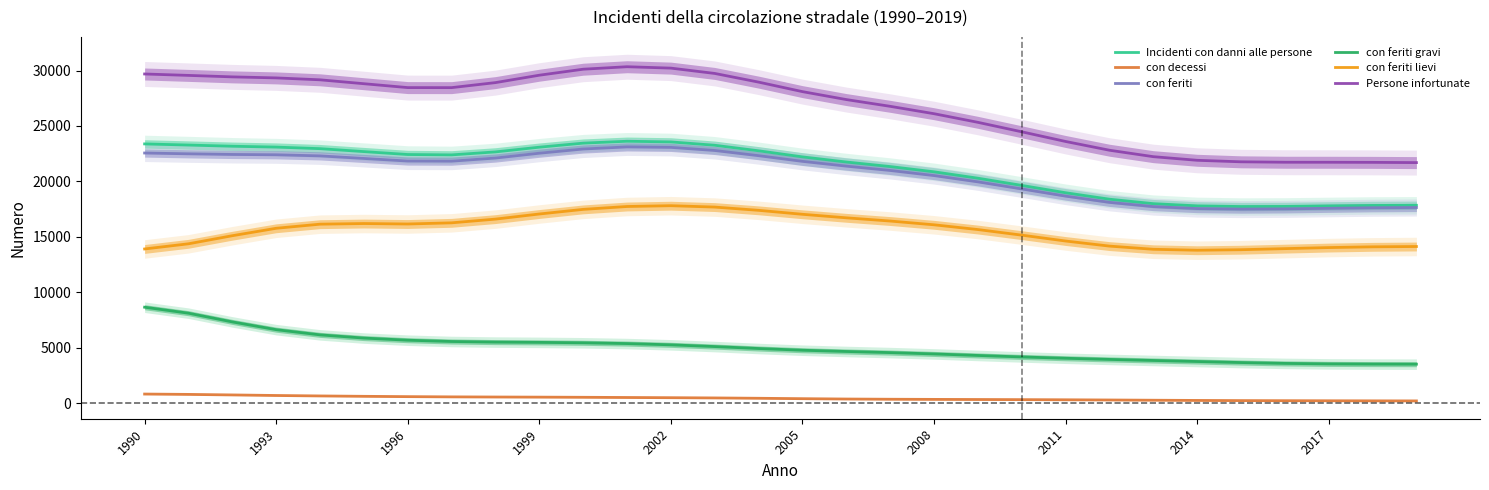

True or false: con feriti has more than 2 interior local peaks.

False